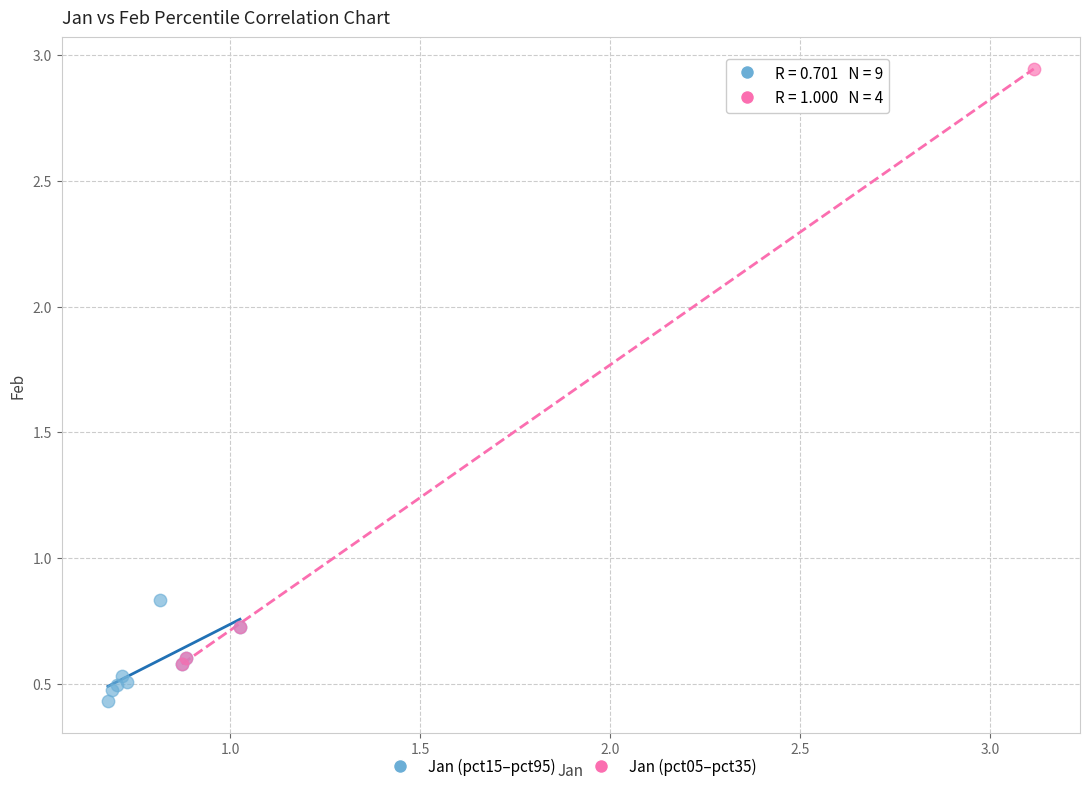

What are all the series names shown in the legend?

Jan (pct15–pct95), Jan (pct05–pct35)